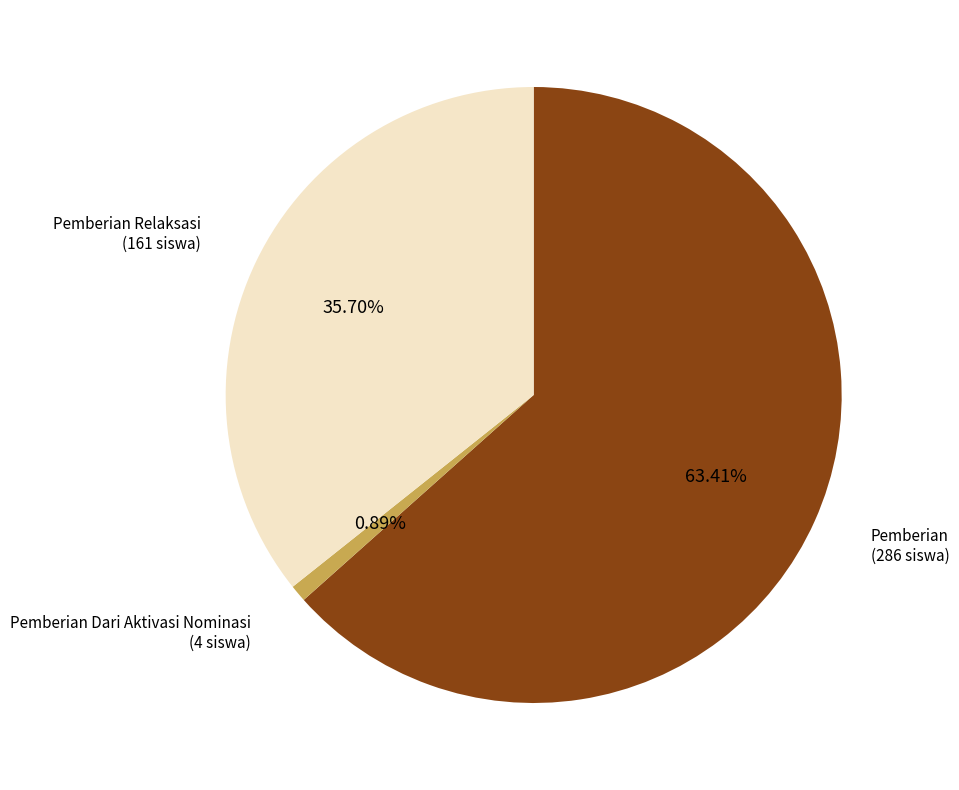

Does any single category account for the majority?

Yes